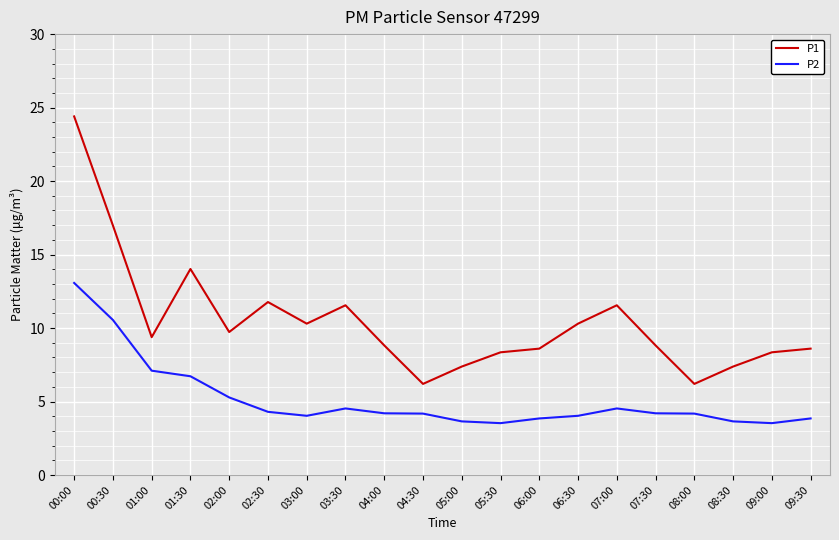

What position from the right is 08:30?

3